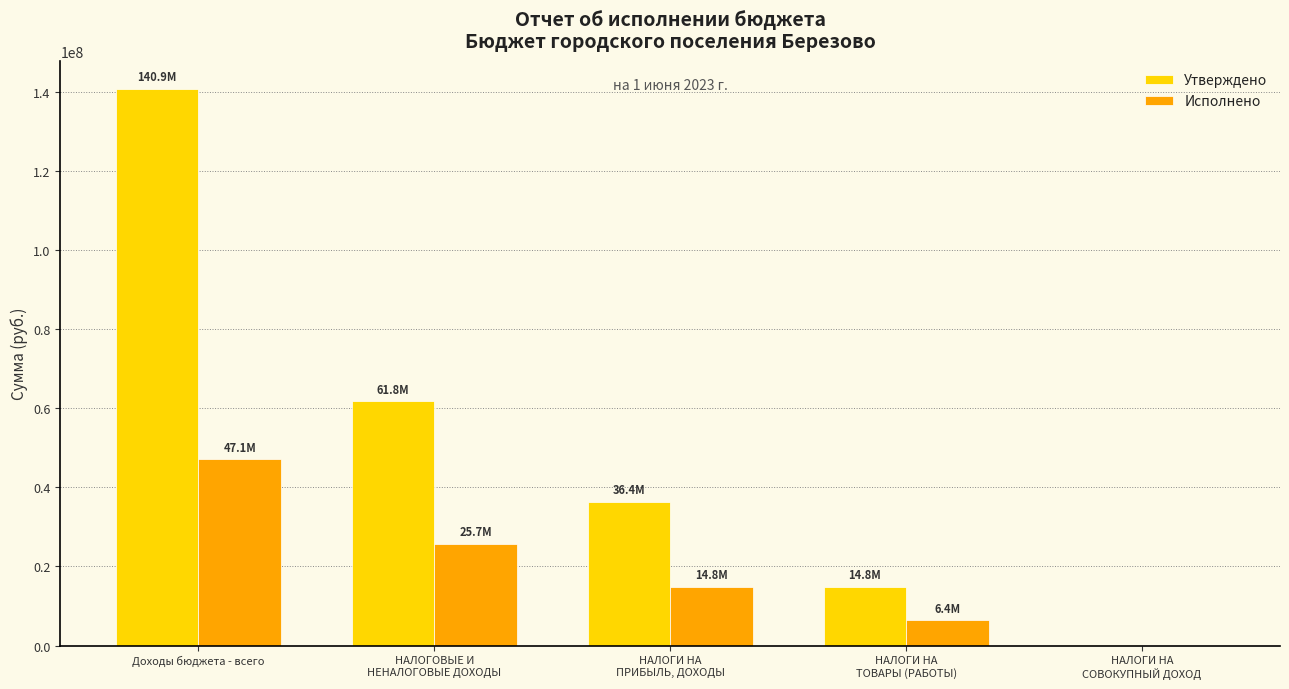

What is the highest value of the Исполнено series?

47106074.0